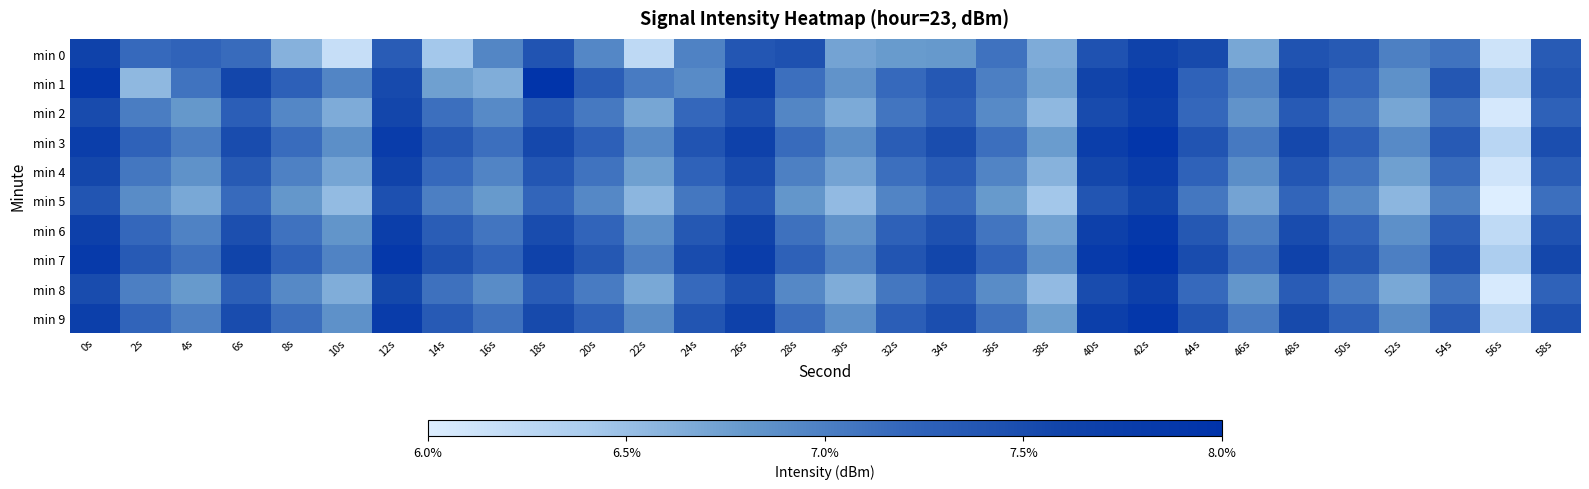

What is the maximum value shown in the chart?

-115.9